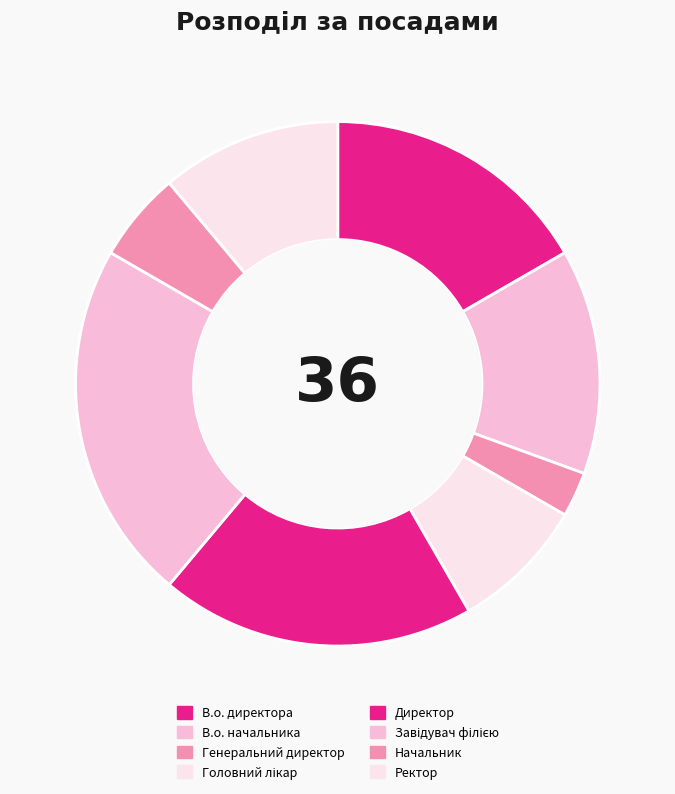

How many slices are in this pie chart?

8